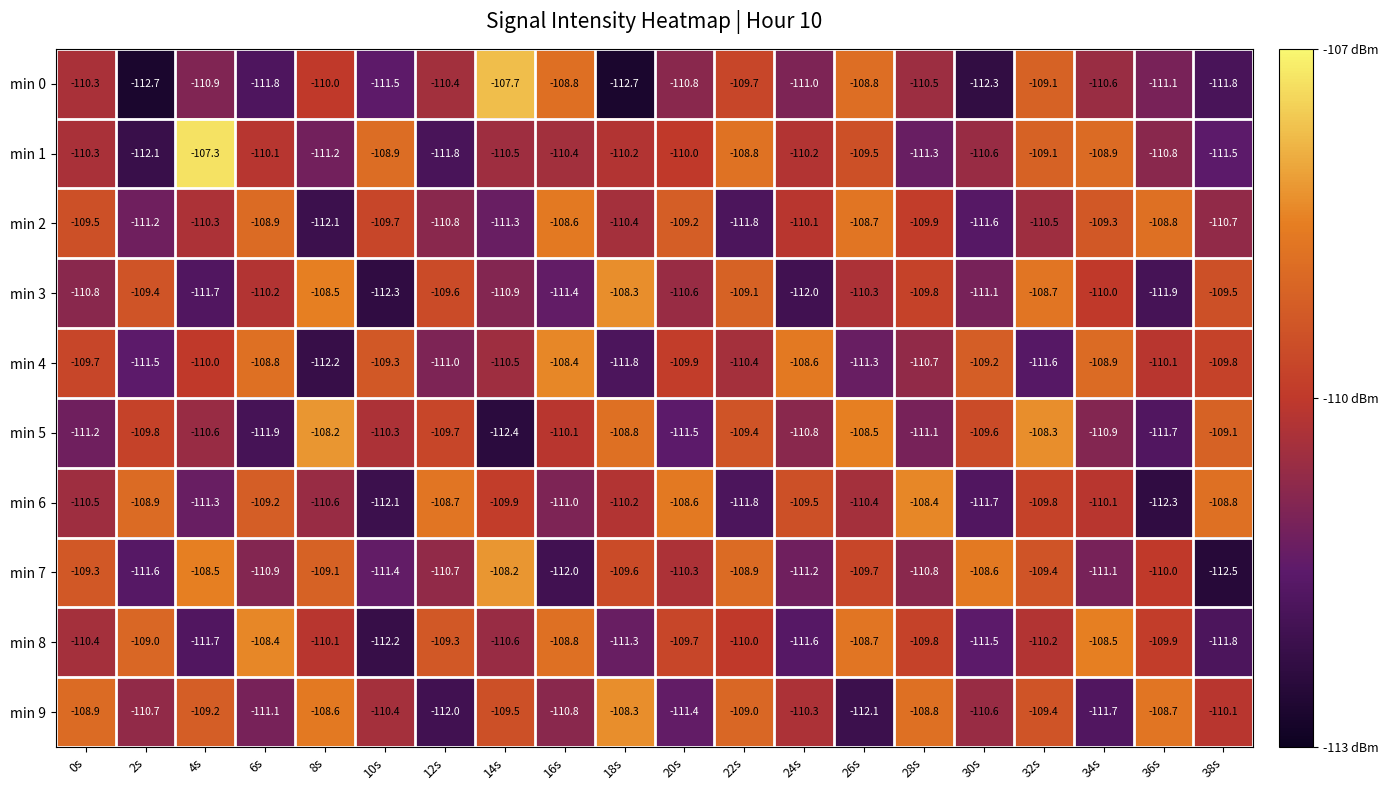

What is the difference between the second highest and second lowest values in the min 7 series?

3.5